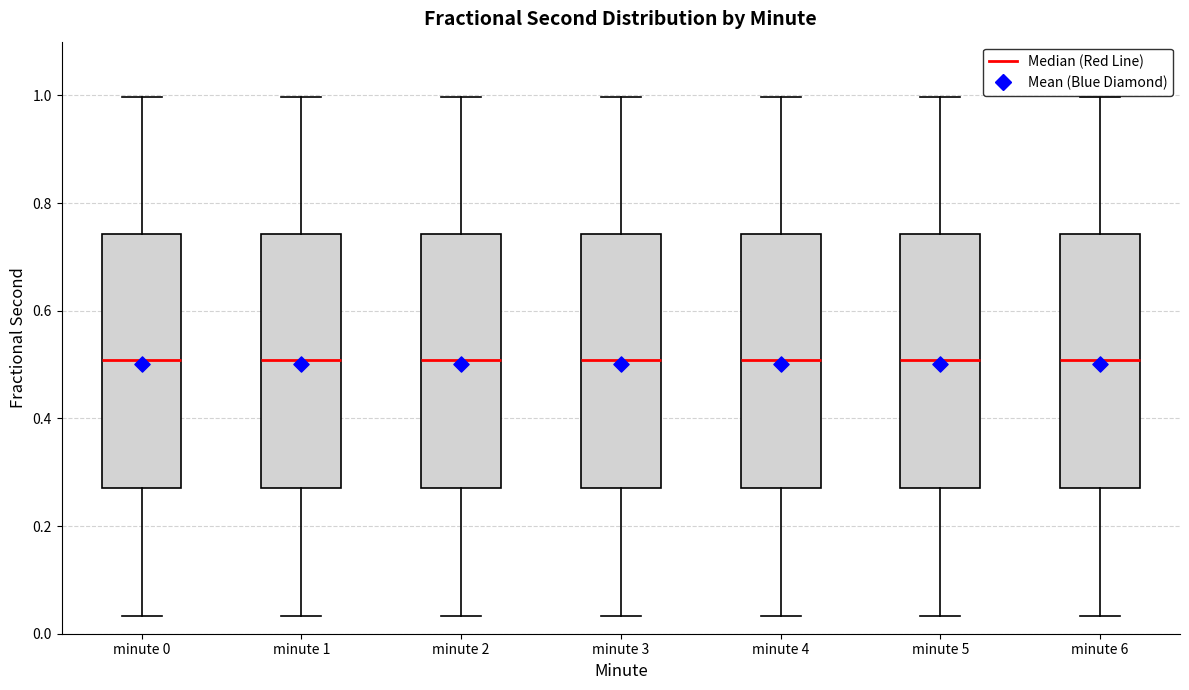

Reading left to right, transcribe this box plot: for each box, give where its median line is, the range the box spans, and where its two whiskers end, as read against the y-axis. The values are not printed on the chart, so give them approximately, as read against the axis.

minute 0: median 0.50, box 0.28 to 0.74, whiskers 0.04 to 1.00
minute 1: median 0.50, box 0.28 to 0.74, whiskers 0.04 to 1.00
minute 2: median 0.50, box 0.28 to 0.74, whiskers 0.04 to 1.00
minute 3: median 0.50, box 0.28 to 0.74, whiskers 0.04 to 1.00
minute 4: median 0.50, box 0.28 to 0.74, whiskers 0.04 to 1.00
minute 5: median 0.50, box 0.28 to 0.74, whiskers 0.04 to 1.00
minute 6: median 0.50, box 0.28 to 0.74, whiskers 0.04 to 1.00